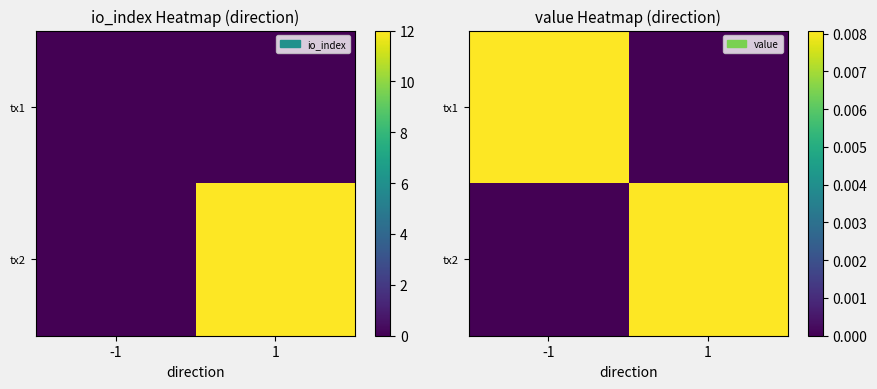

The value of tx2 at 1 is 0.0. True or false?

True